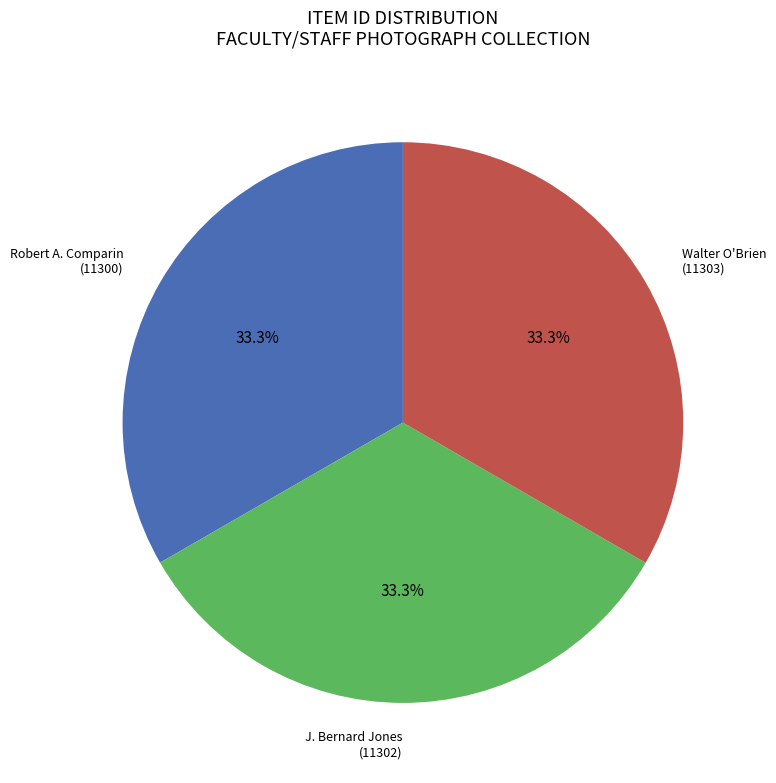

Is there any slice that represents more than half of the pie?

No